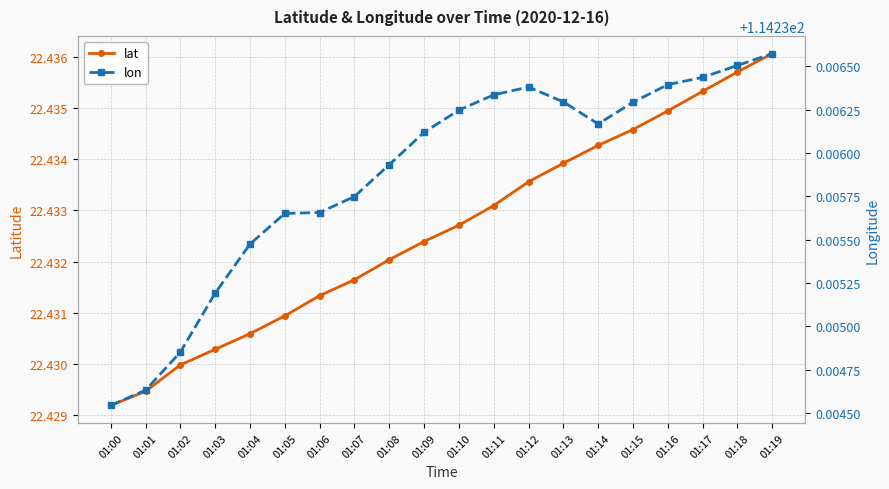

Which has a higher value, 01:09 or 01:16?

01:16